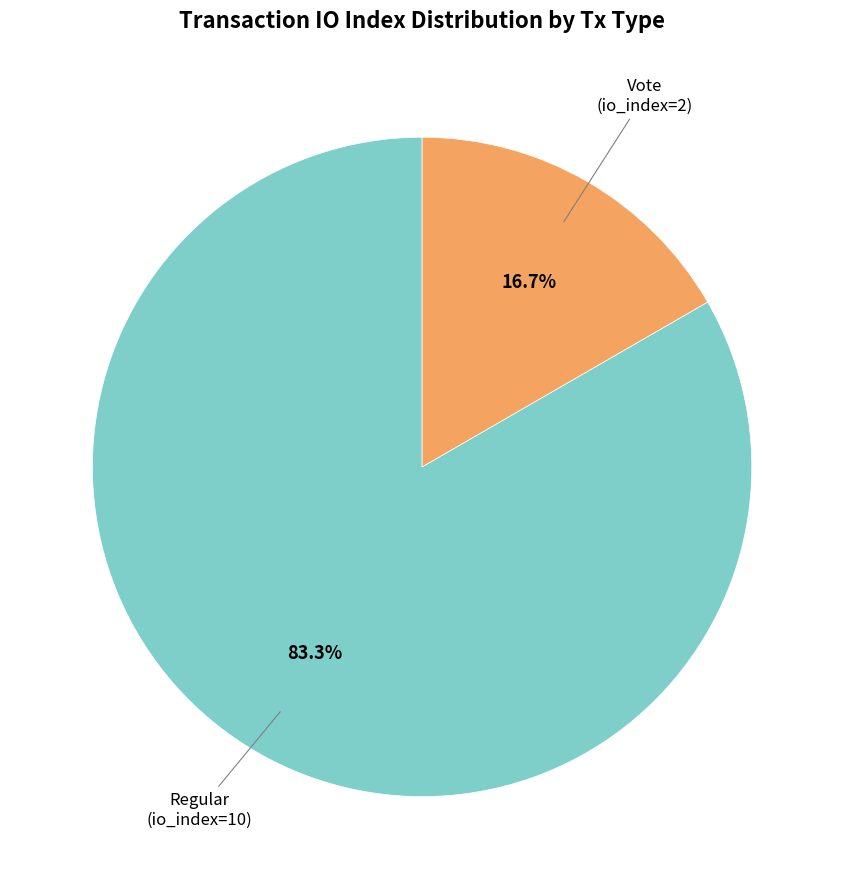

Is there a majority slice in this chart?

Yes